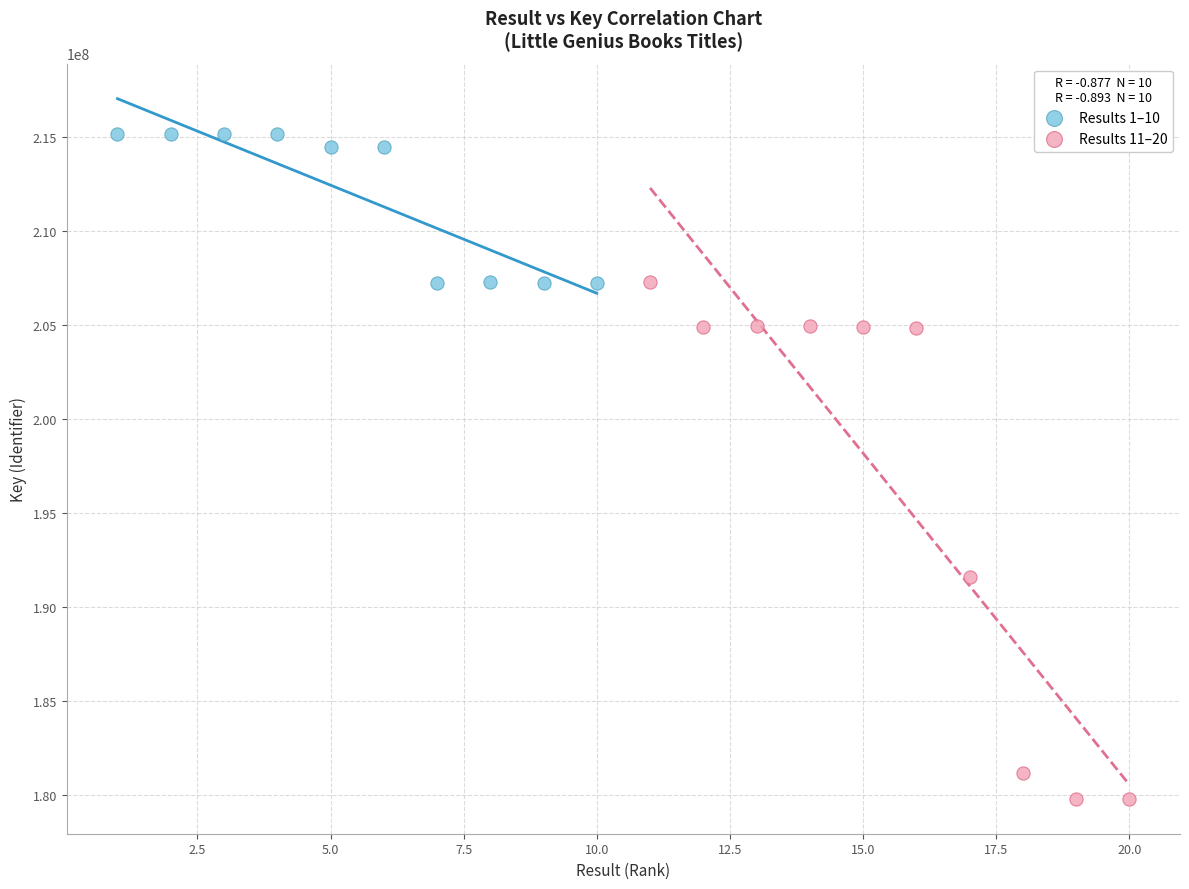

Which series contains the lowest Y value?

Results 11–20